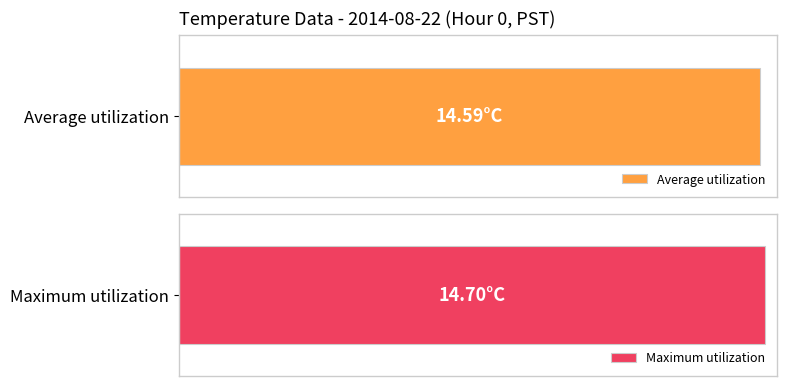

What are all the series names shown in the legend?

Average utilization, Maximum utilization